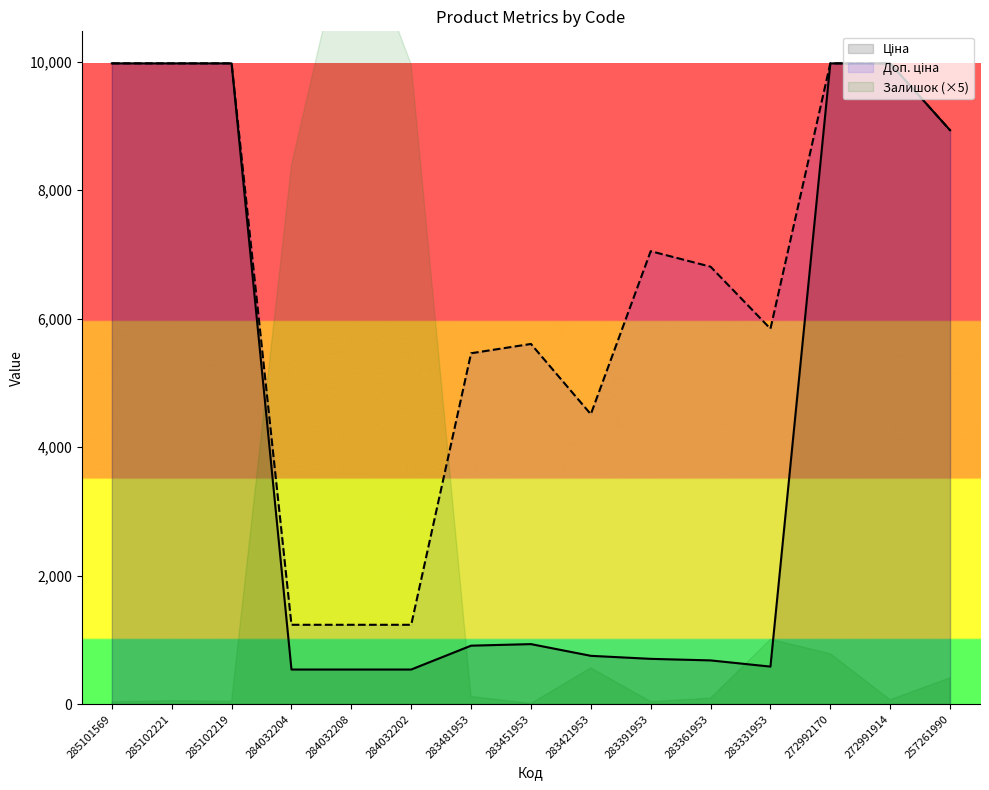

Where is Ціна nearest to the value 5256?

257261990